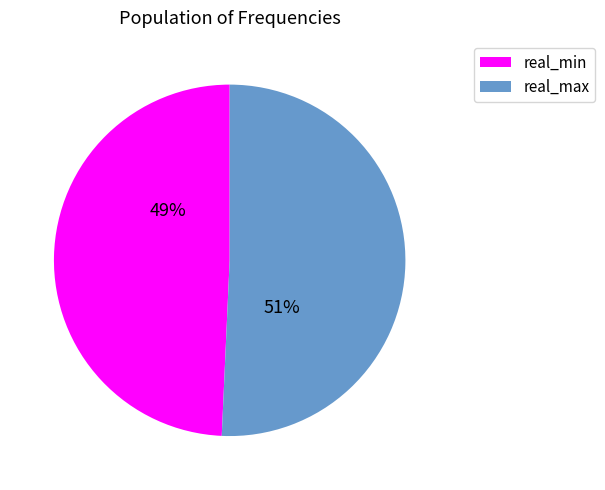

What is the largest slice in the pie chart?

real_max